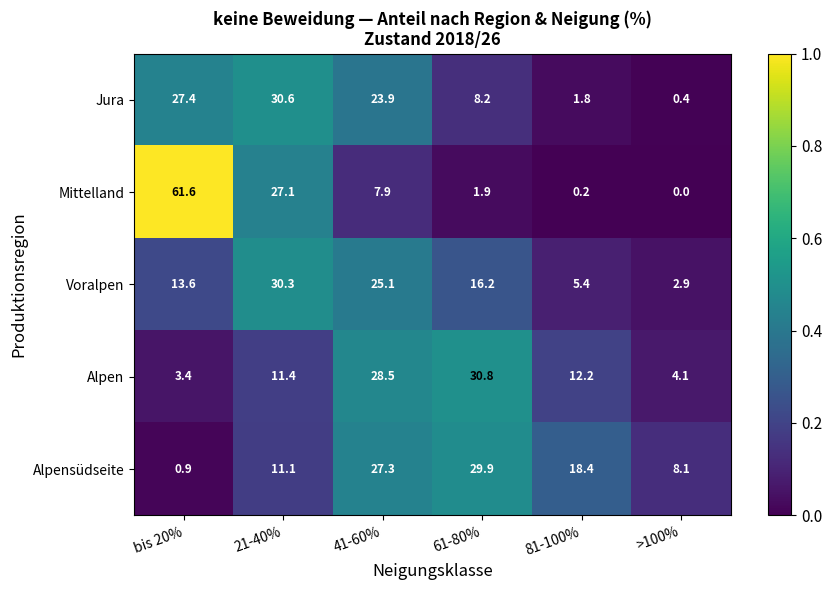

The Alpen series shows 28.5 at 41-60%. True or false?

True